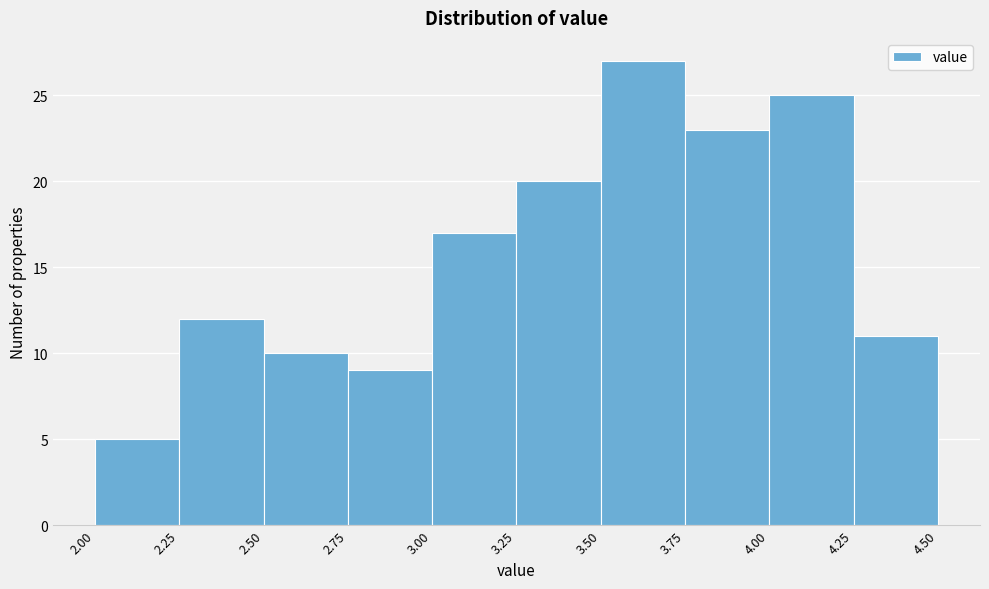

How tall is the bar that spans 3.25 to 3.50 on the x-axis? The values are not printed on the chart, so give them approximately, as read against the axis.

20